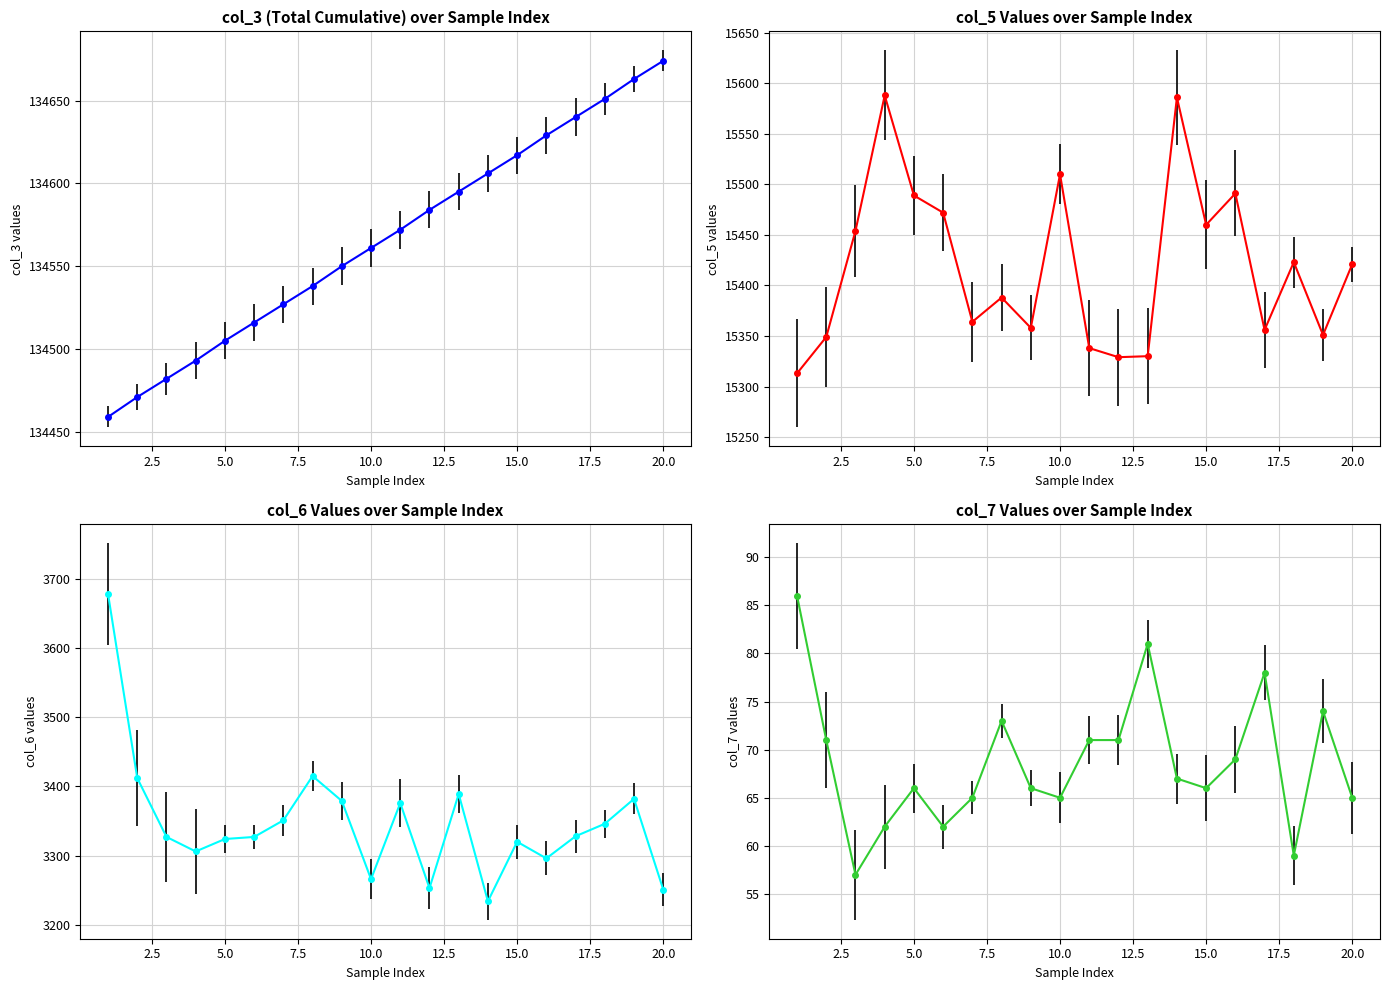

At which category is the sum across all series the highest?

1